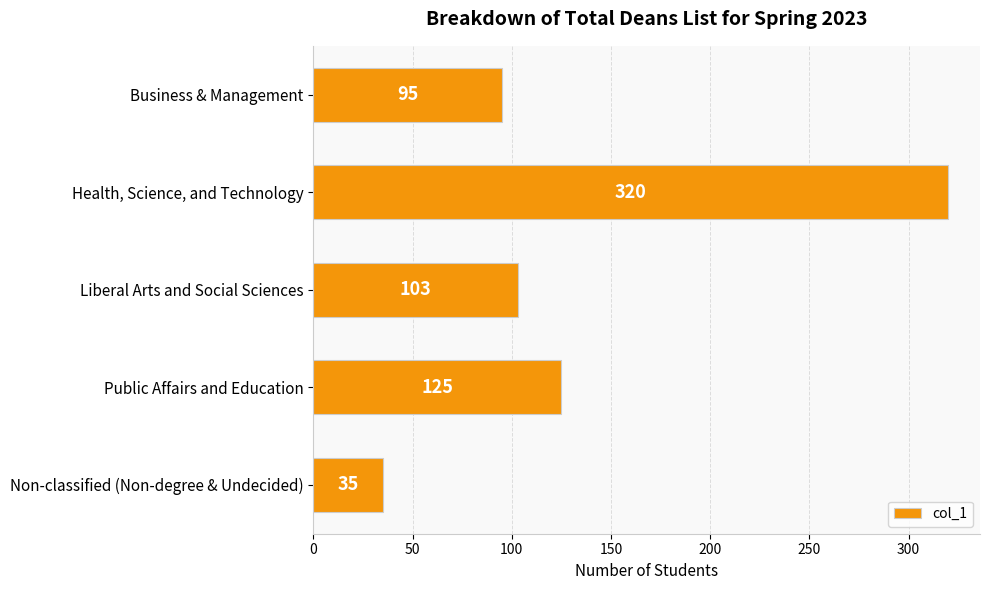

What is the greatest value displayed?

320